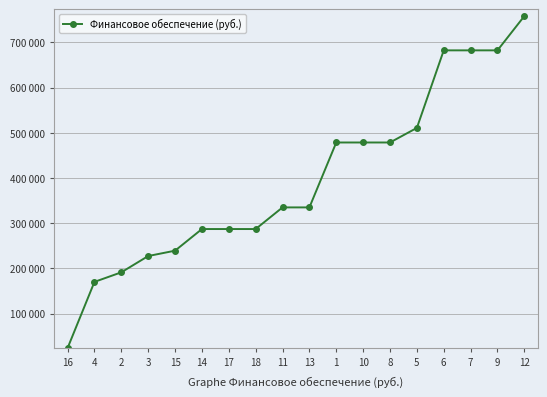

At which label does the data first exceed 335020?

1